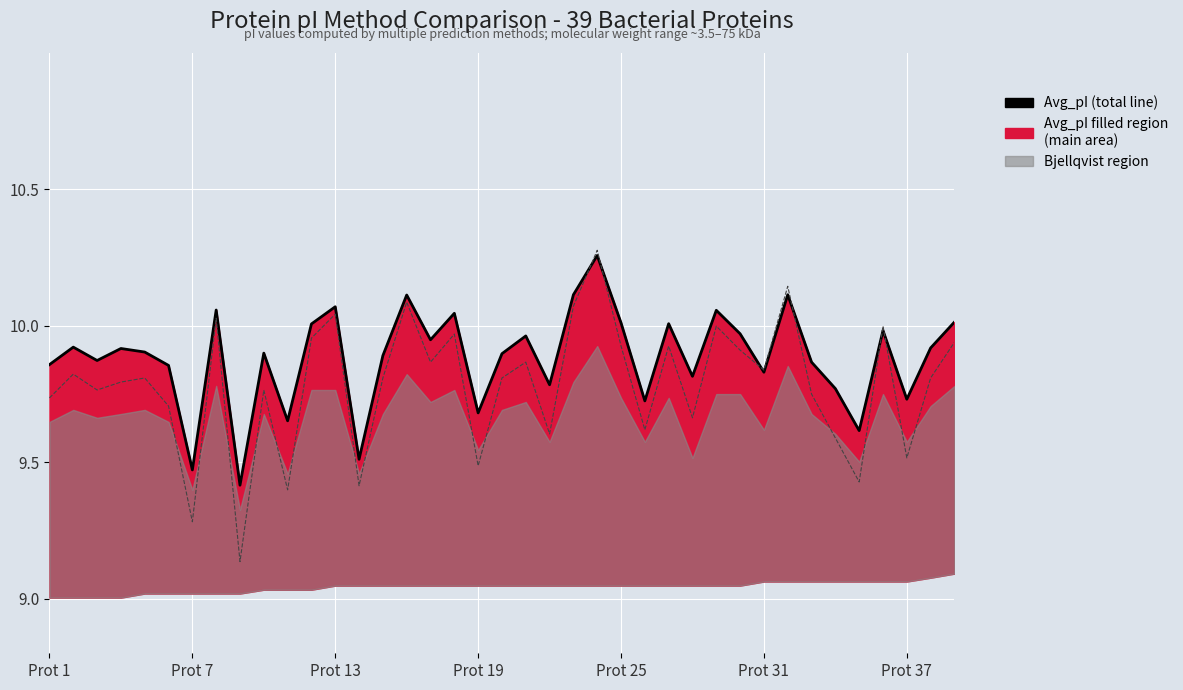

At which category is the sum across all series the highest?

23